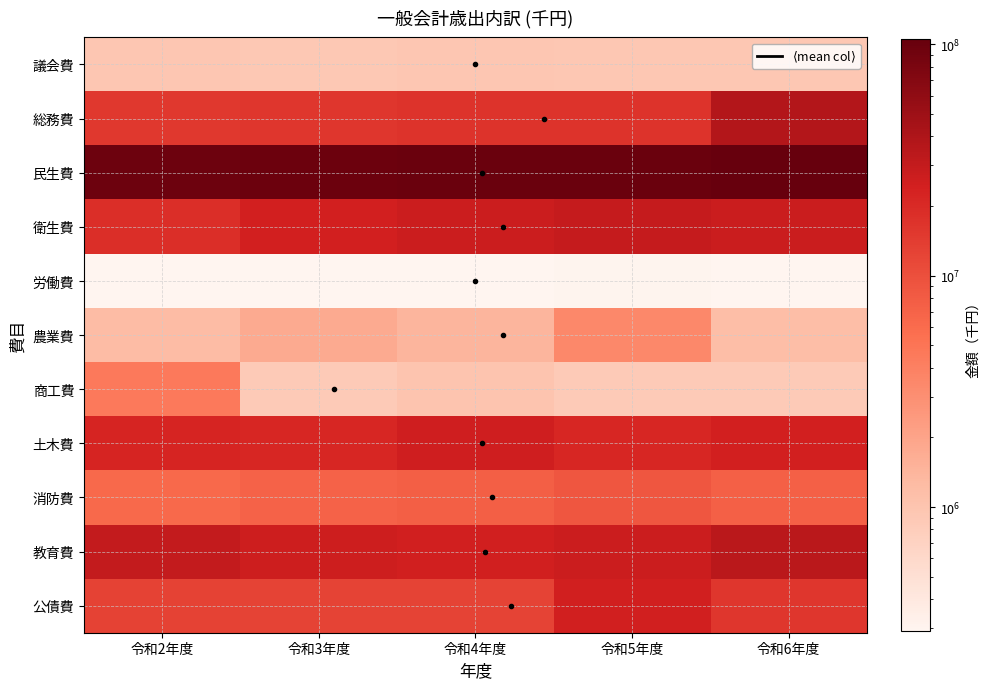

Read the 土木費 value at 令和2年度.

22123250